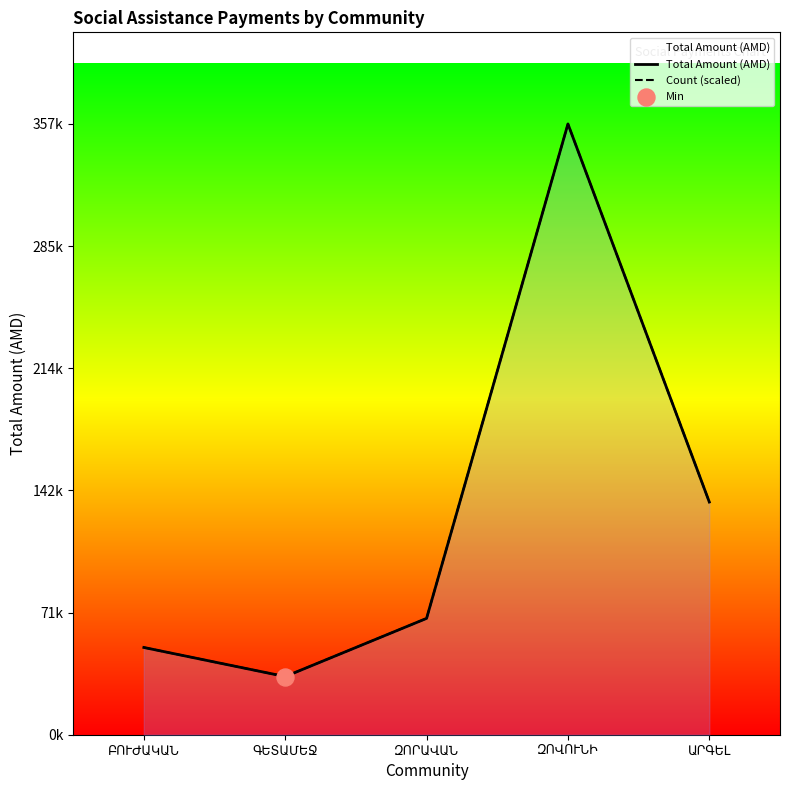

Is the value of Count (scaled) at ԶՈՐԱՎԱՆ greater than the value of Total Amount (AMD) at ԶՈՐԱՎԱՆ?

No